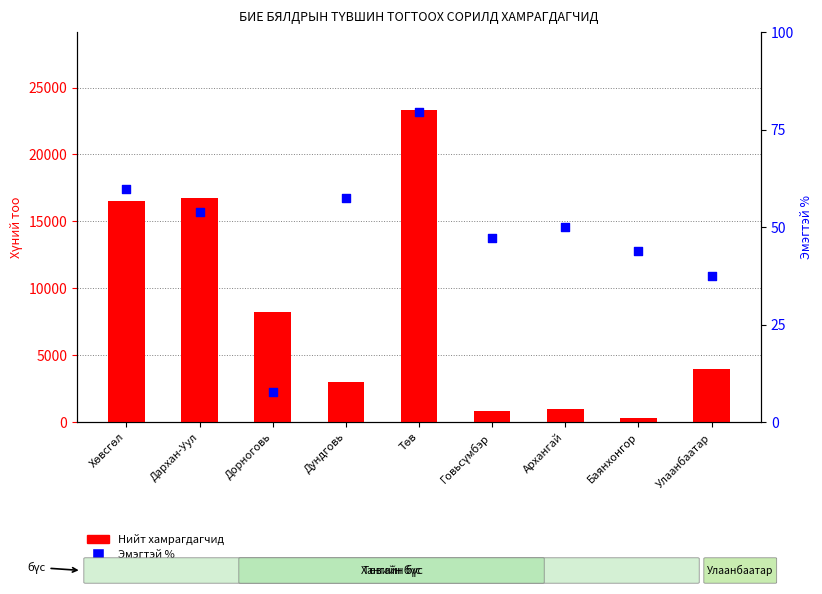

Is the value of Эмэгтэй % at Баянхонгор greater than the value of Нийт хамрагдагчид at Дархан-Уул?

No